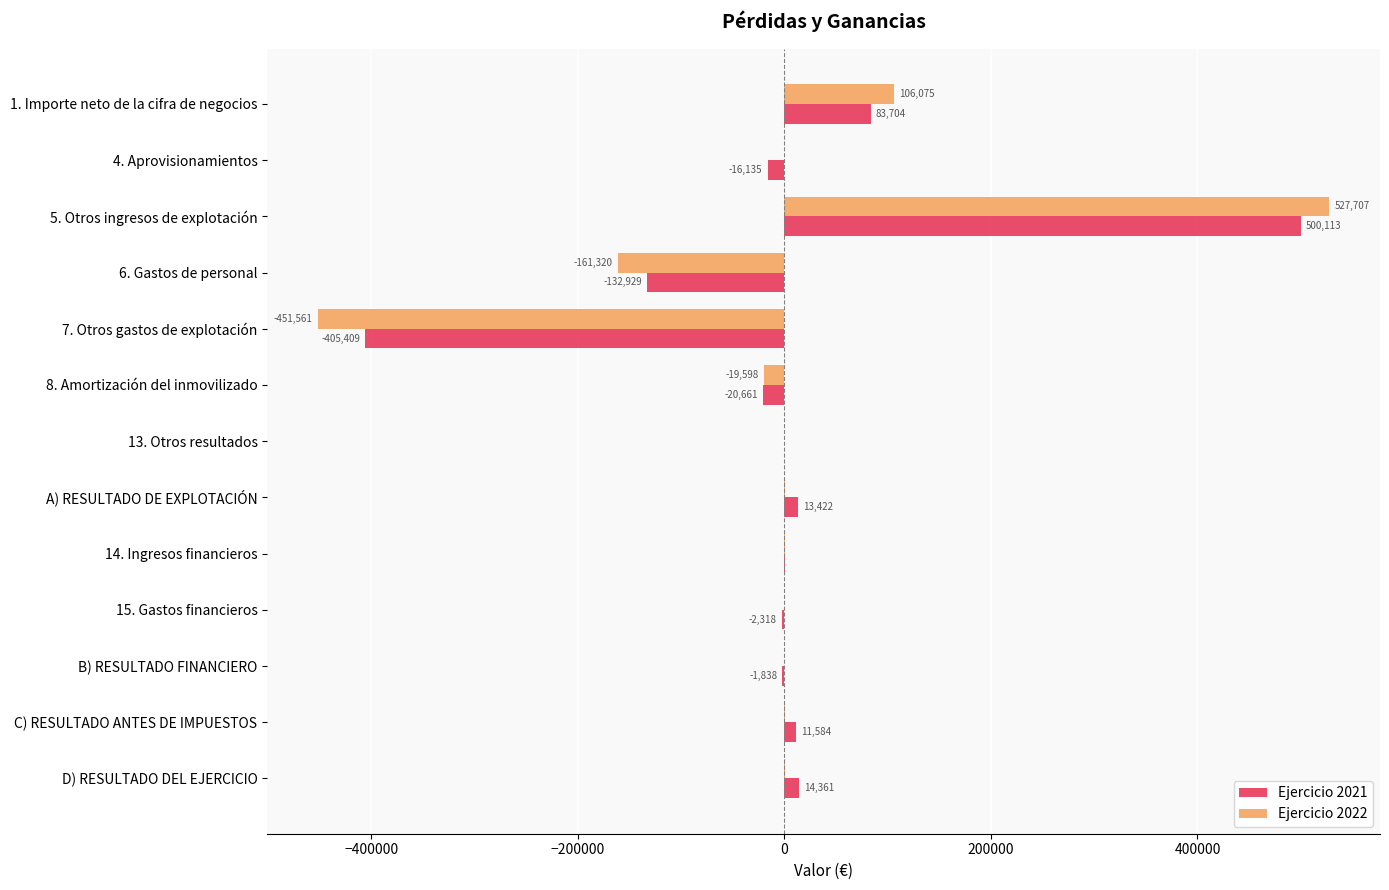

How many distinct data groups are displayed?

2